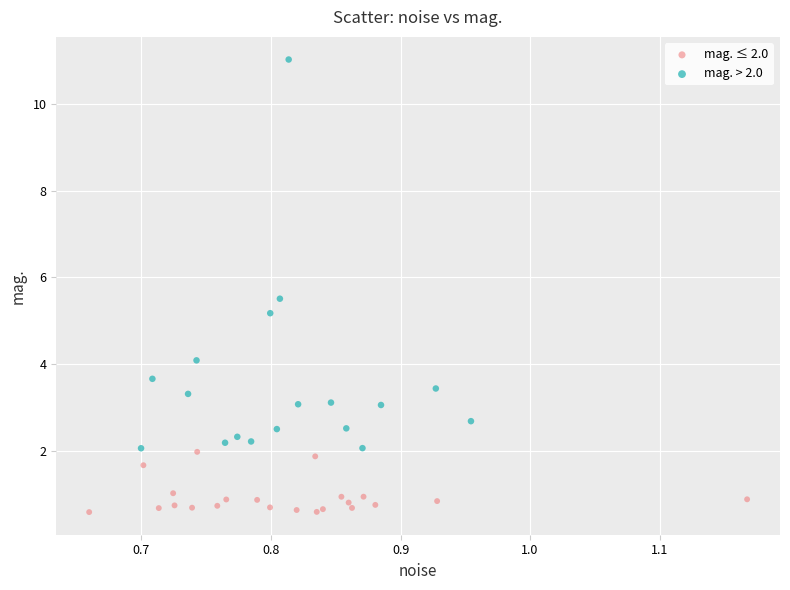

Which series reaches the maximum Y coordinate?

mag. > 2.0